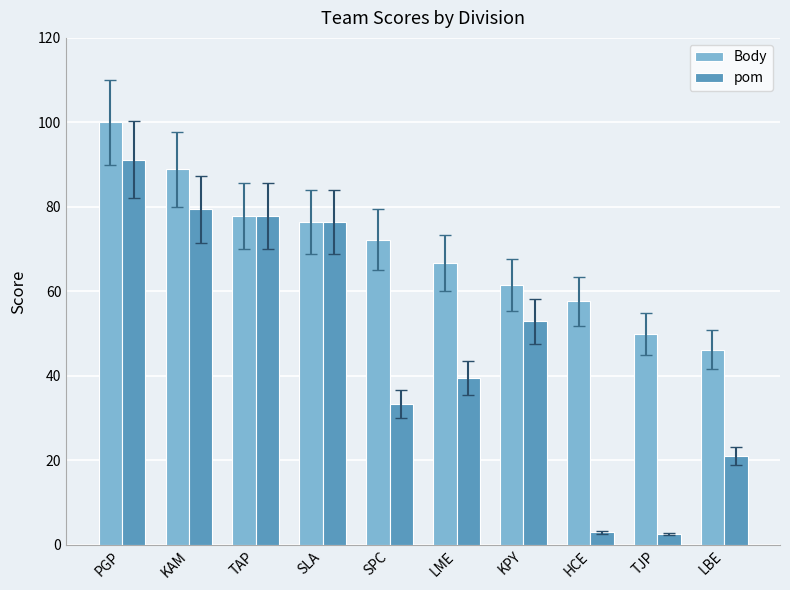

What is the total value across all series at SLA?

152.9